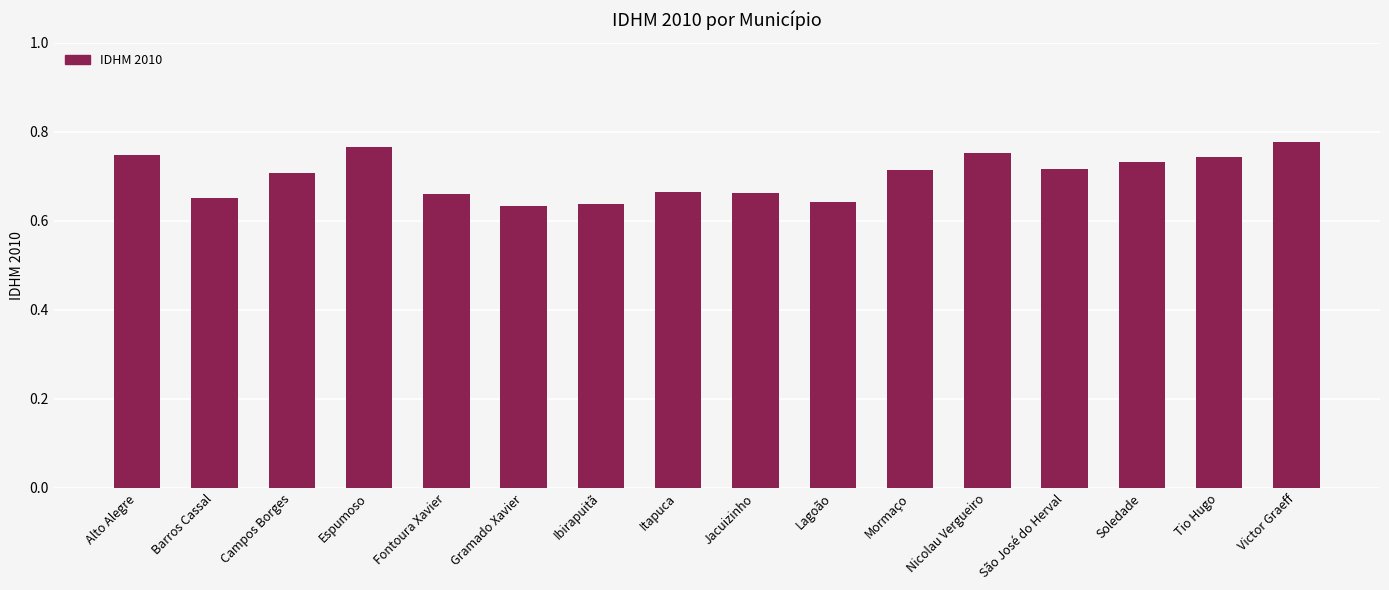

Is it true that the value at Campos Borges is 0.7?

True